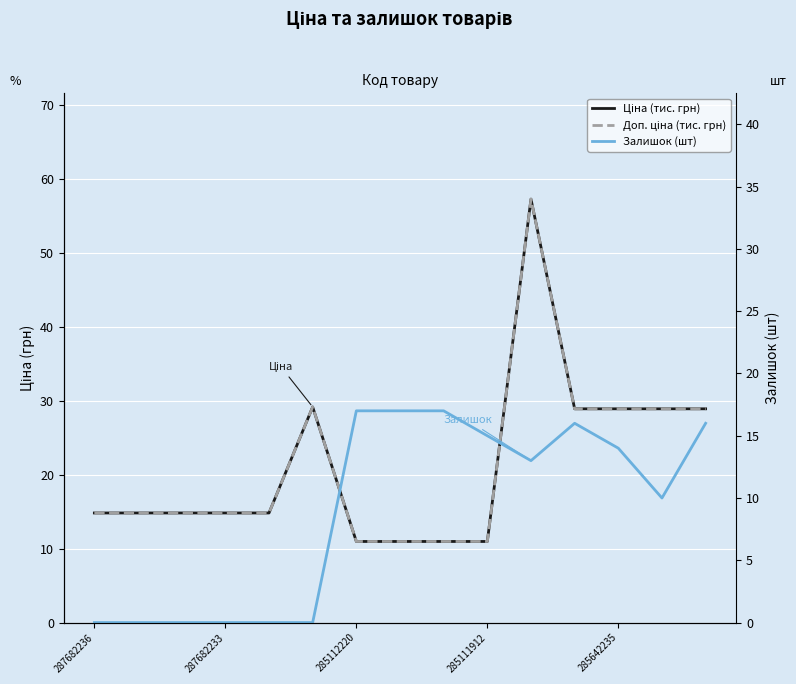

True or false: Доп. ціна (тис. грн) has more than 0 interior local peaks.

True